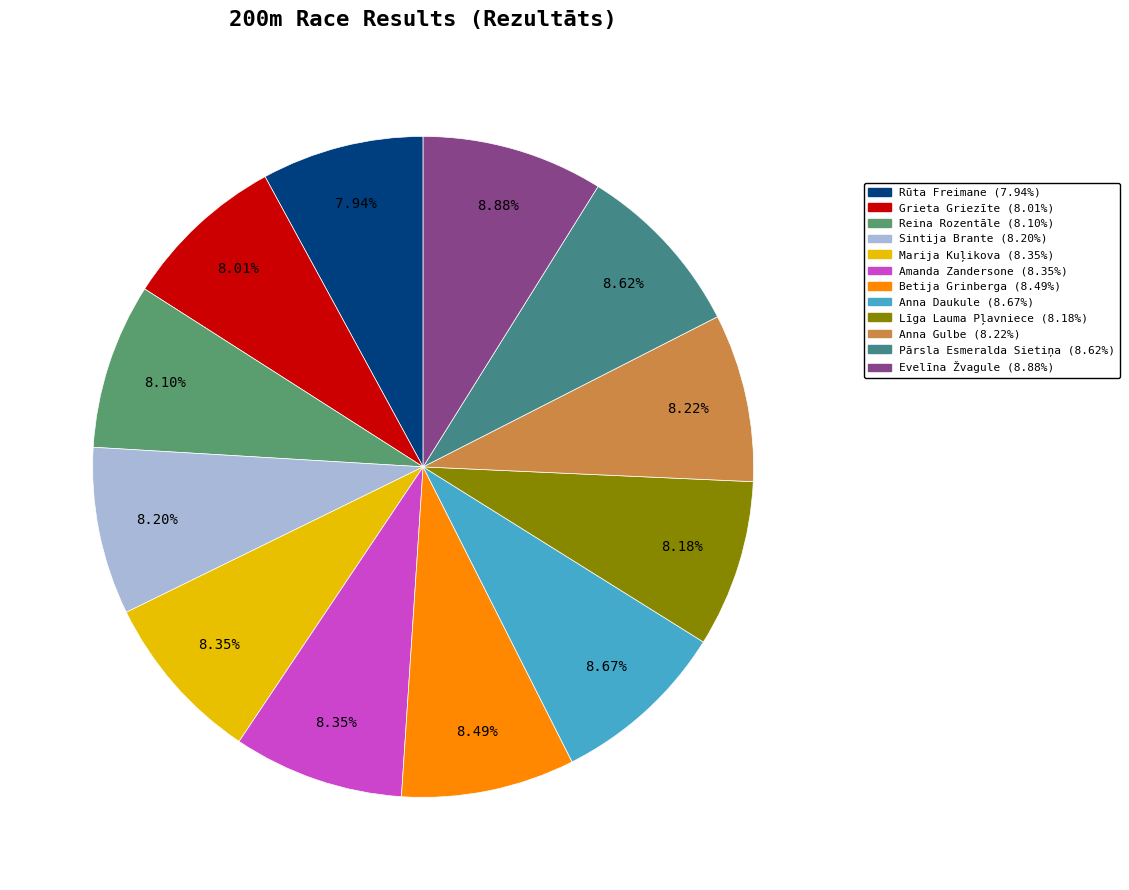

To the nearest percent, what is the difference between the largest and smallest slice percentages?

1%